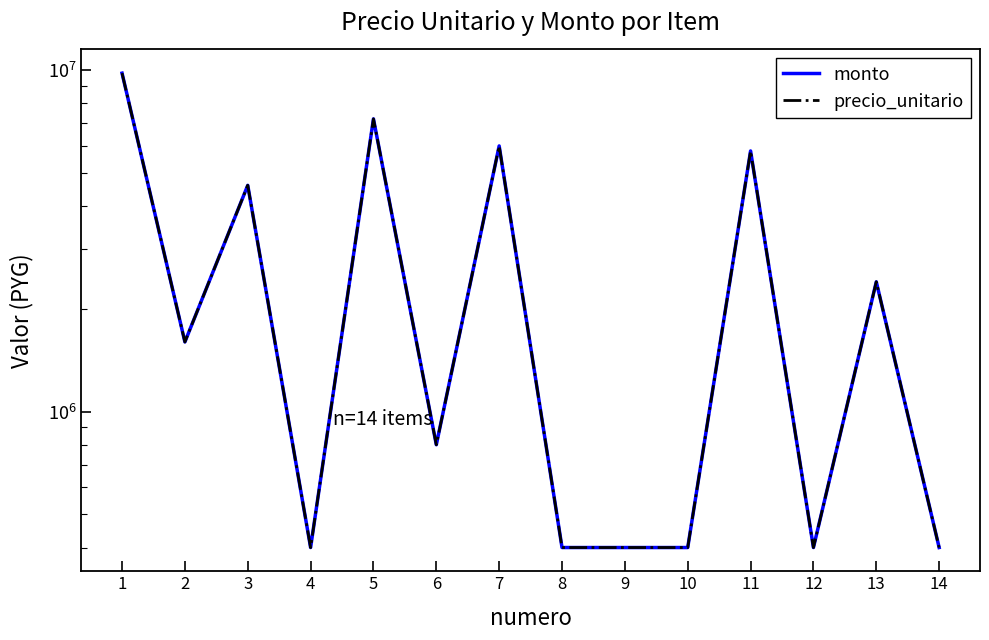

The precio_unitario series shows 106140 at 4. True or false?

False